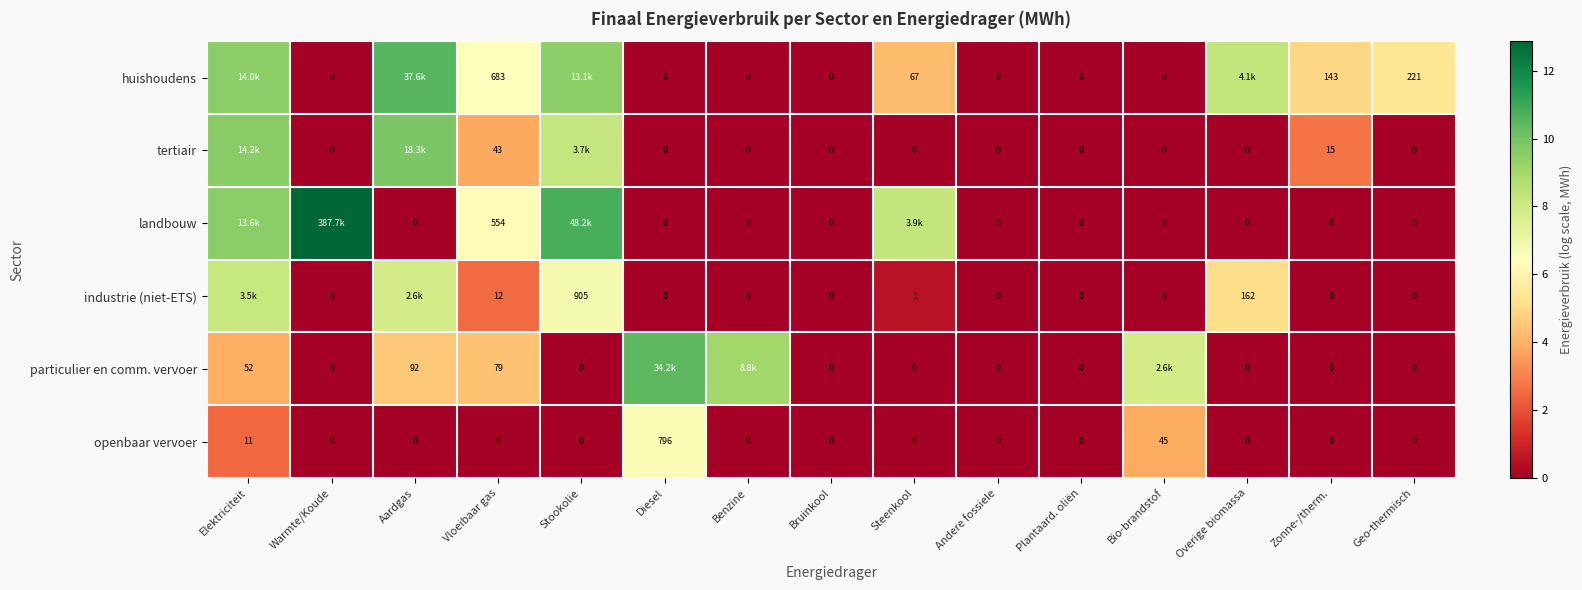

Is the value of industrie (niet-ETS) at Plantaard. oliën greater than the value of openbaar vervoer at Diesel?

No